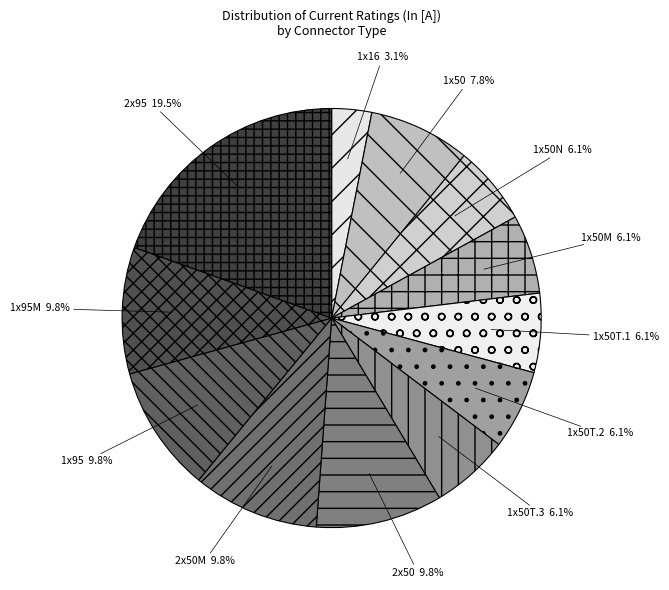

What is the largest slice in the pie chart?

2x95